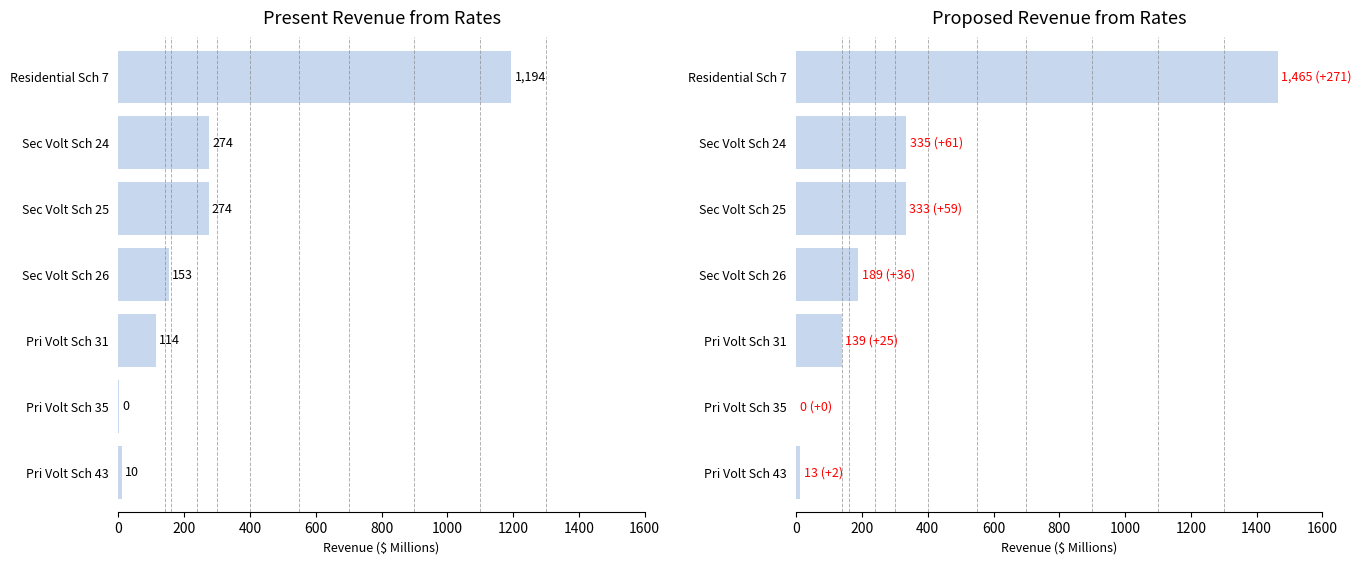

Read the Proposed Revenue value at Pri Volt Sch 31.

139.4